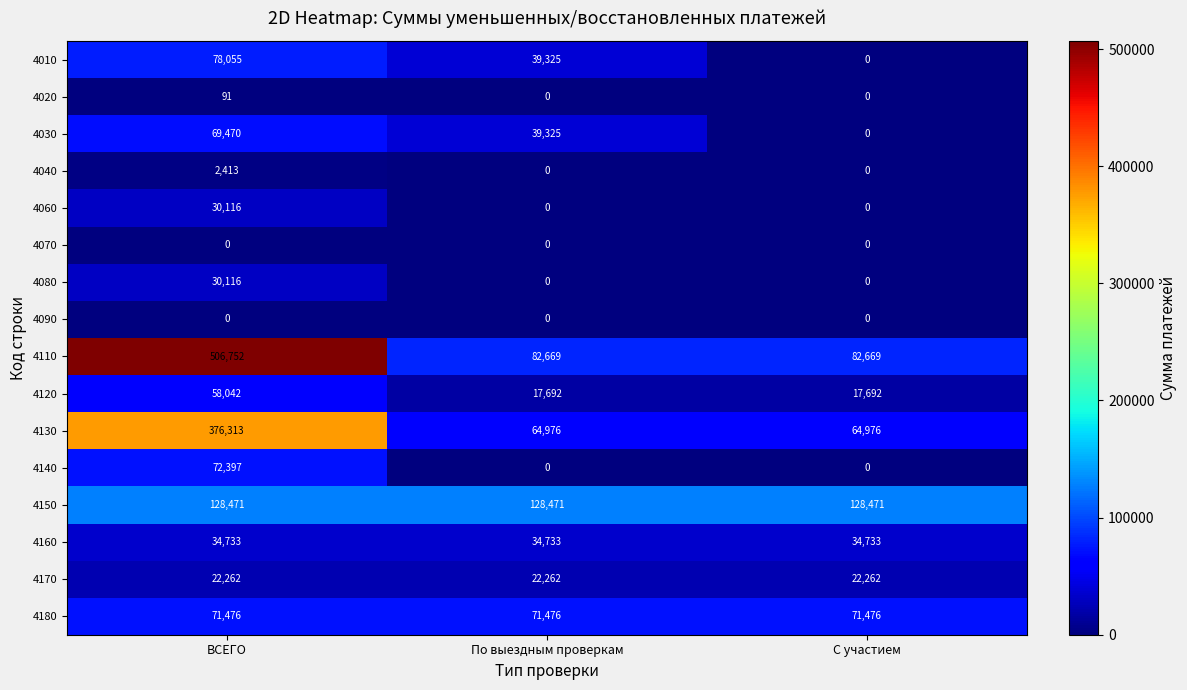

Count the 4130 values in the range 64976 to 376313.

3